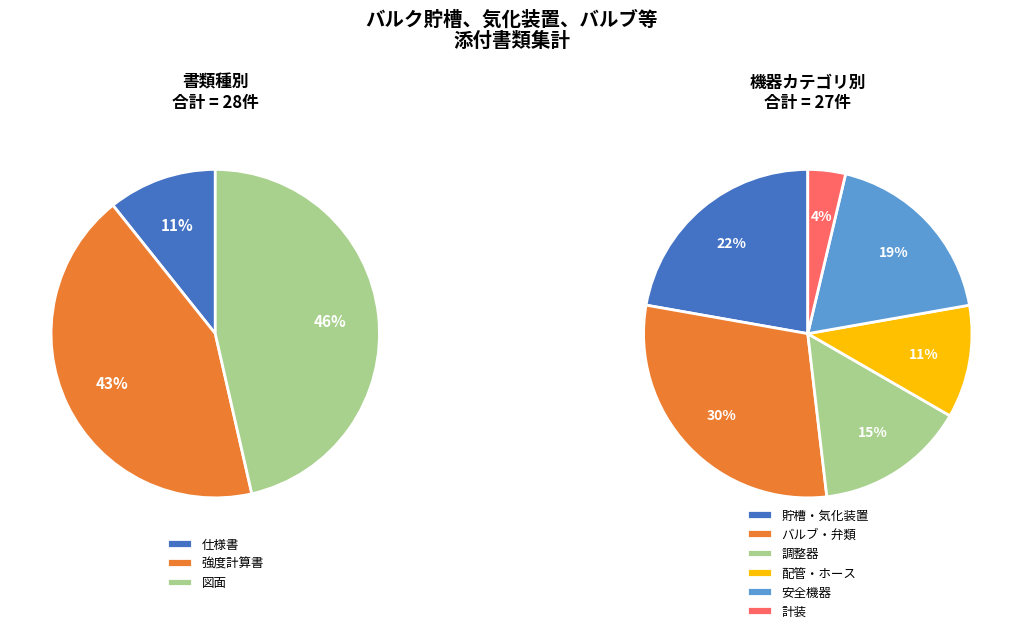

What percentage is NOT represented by フランジ型ボールバルブ?

100.0%